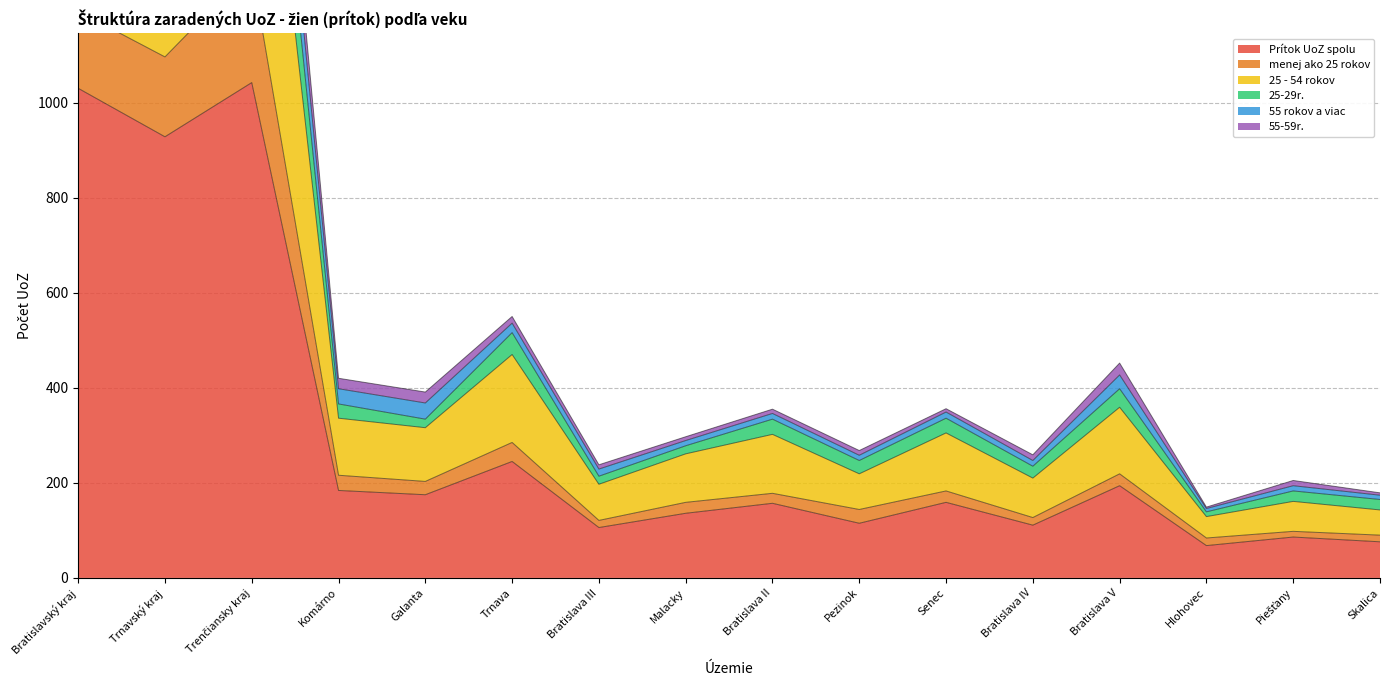

What are all the series names shown in the legend?

Prítok UoZ spolu, menej ako 25 rokov, 25 - 54 rokov, 25-29r., 55 rokov a viac, 55-59r.